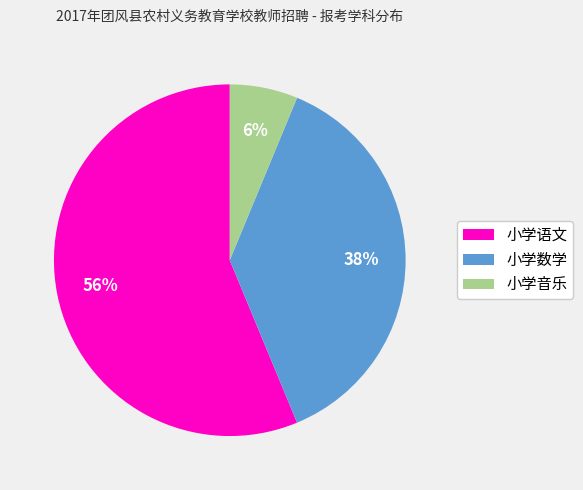

Approximately how many times larger is the value at 小学数学 compared to 小学语文?

0.7